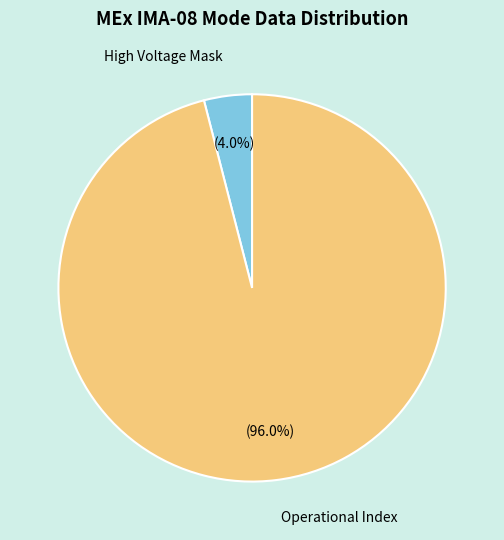

Count the number of slices in the pie.

2